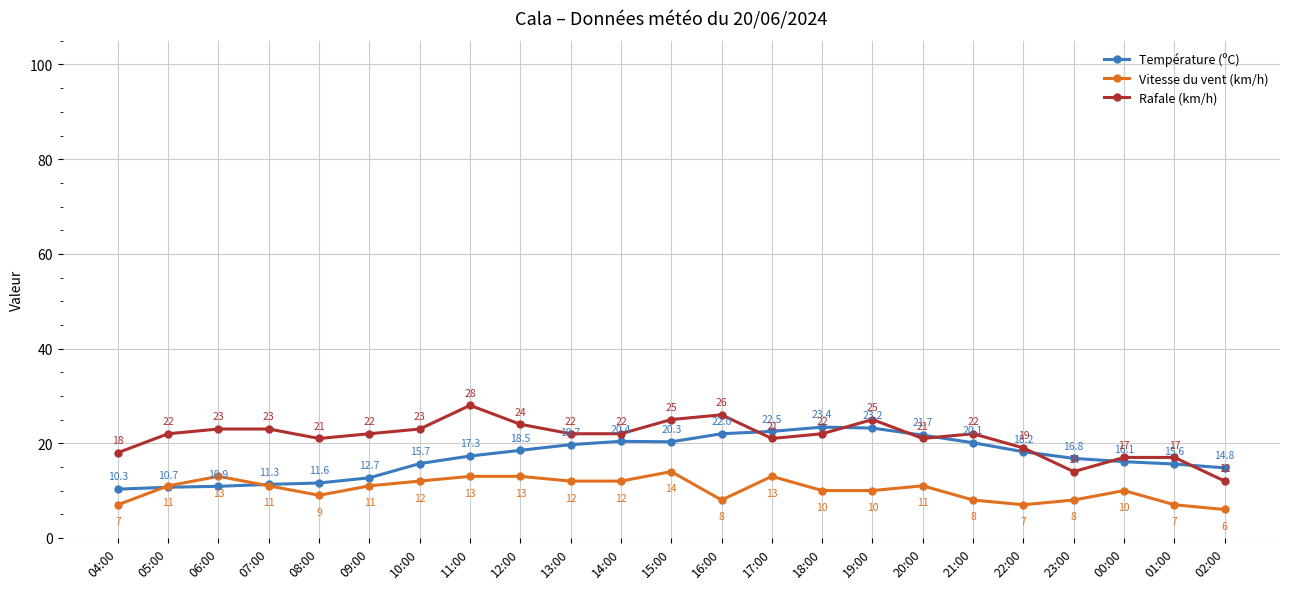

How many categories are shown in the chart?

23